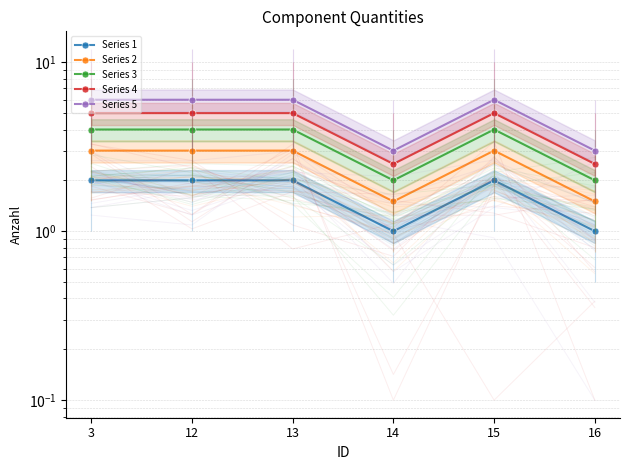

What is the sum of all Series 4 values?

25.0